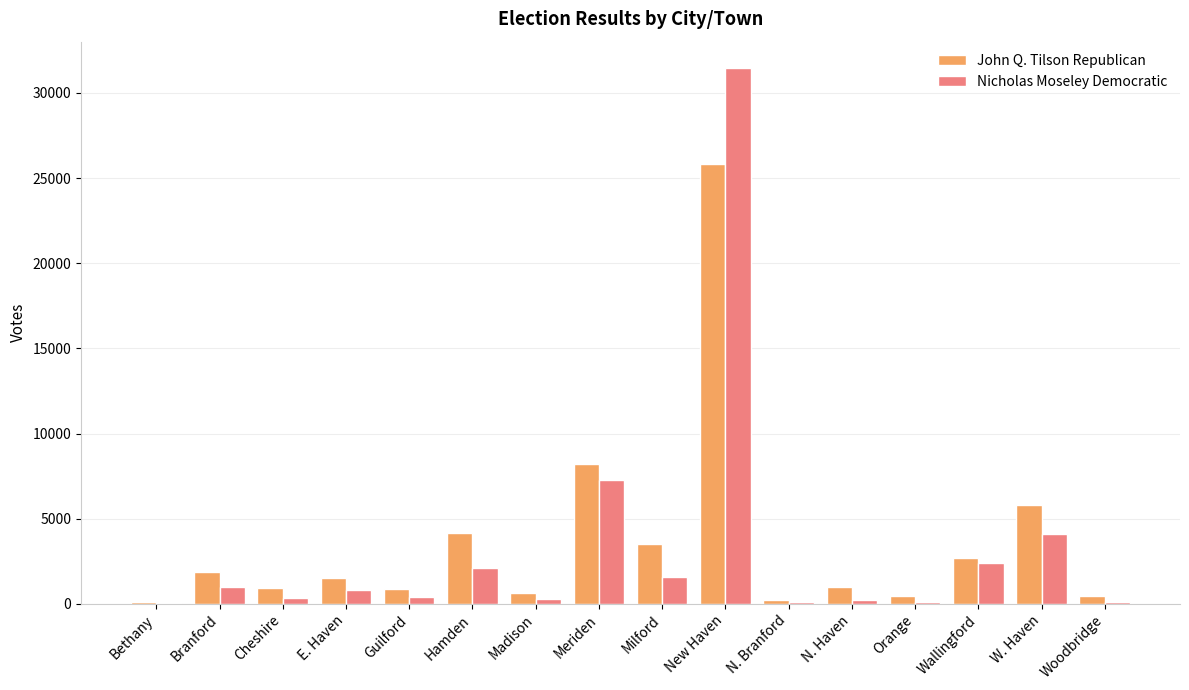

Which series changed the most between Bethany and Hamden?

John Q. Tilson Republican